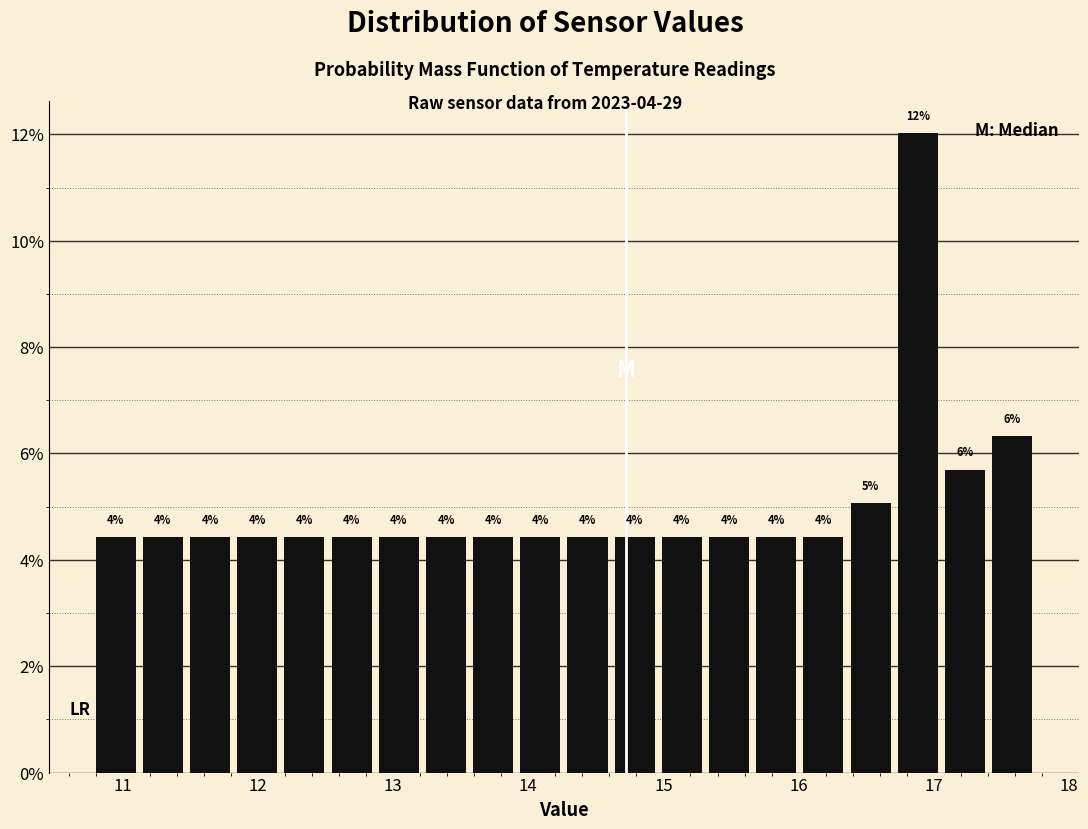

Around what value on the x-axis is the tallest bar? Give the approximate position of its centre, as read against the axis.

16.9